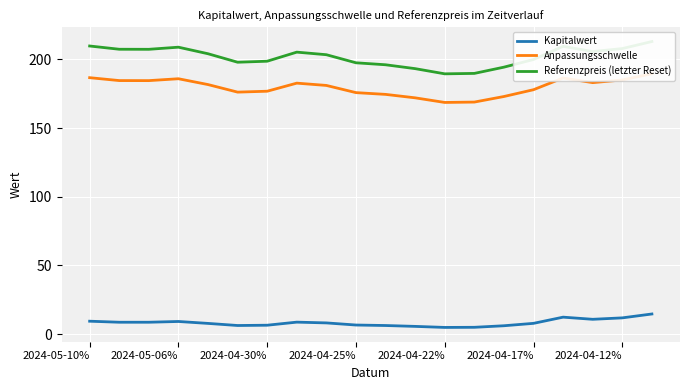

What is the average value of the Kapitalwert series?

8.2